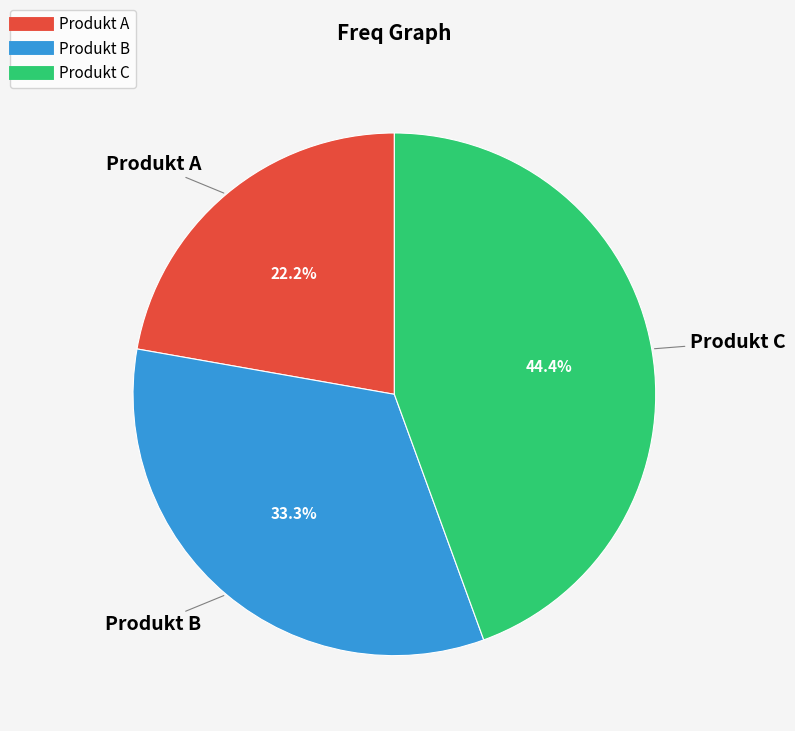

What is the ratio of the value at Produkt A to the value at Produkt B?

0.7